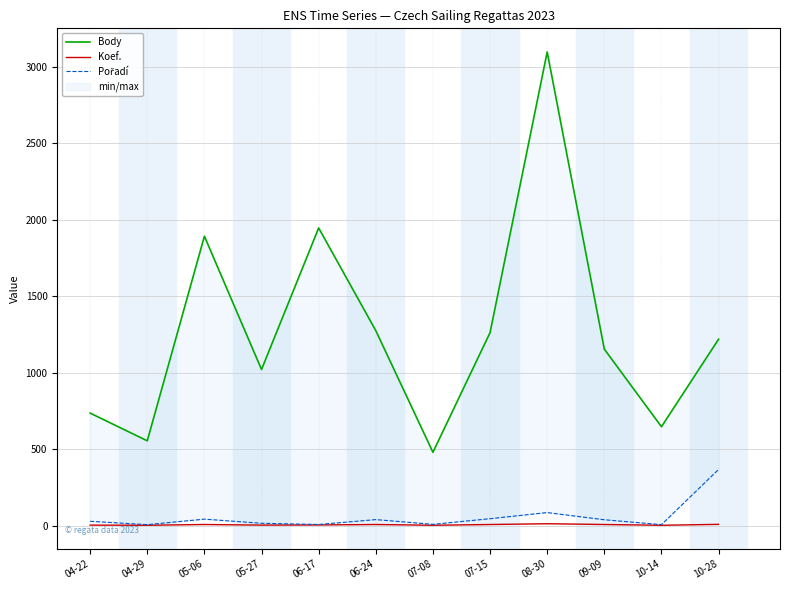

How many values in the Body series exceed 1218?

5